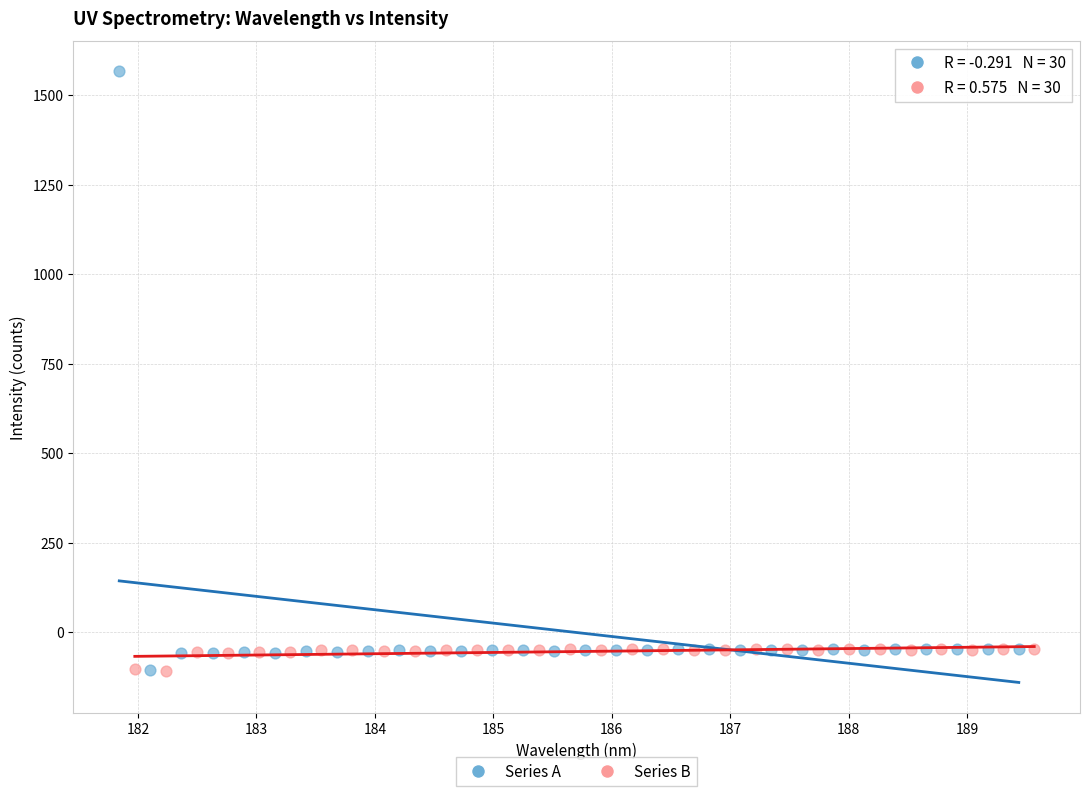

Which series has the widest spread of Y values?

Series A